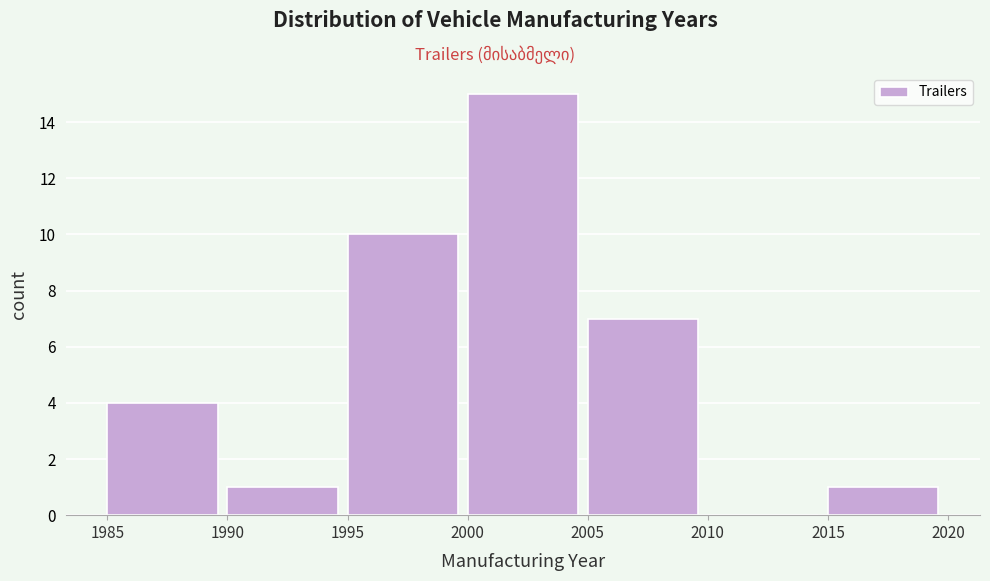

Reading left to right, transcribe all the data shown in this chart.

1985=4	1990=1	1995=10	2000=15	2005=7	2010=0	2015=1